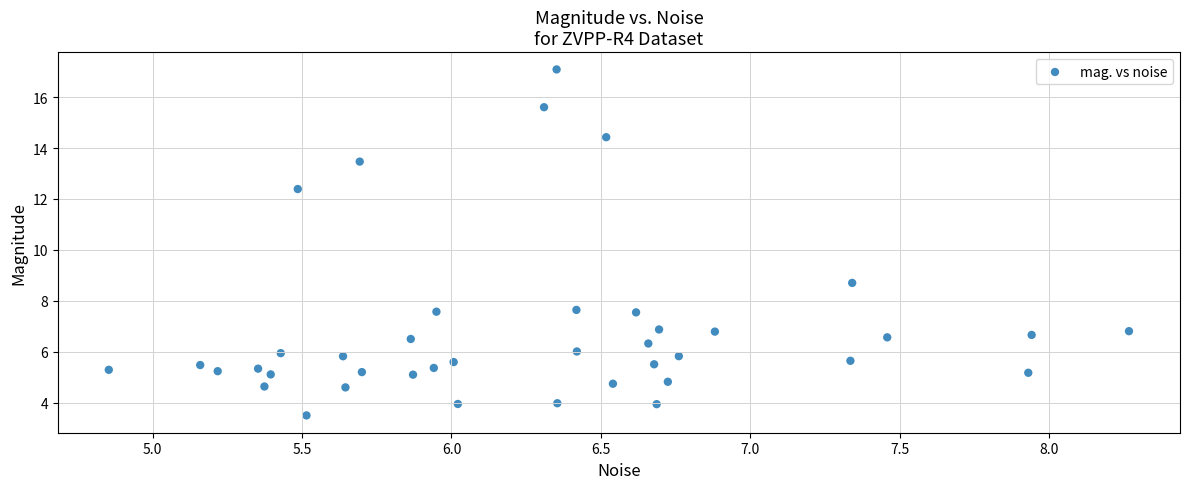

What Y value in the scatter plot is closest to 10?

8.7